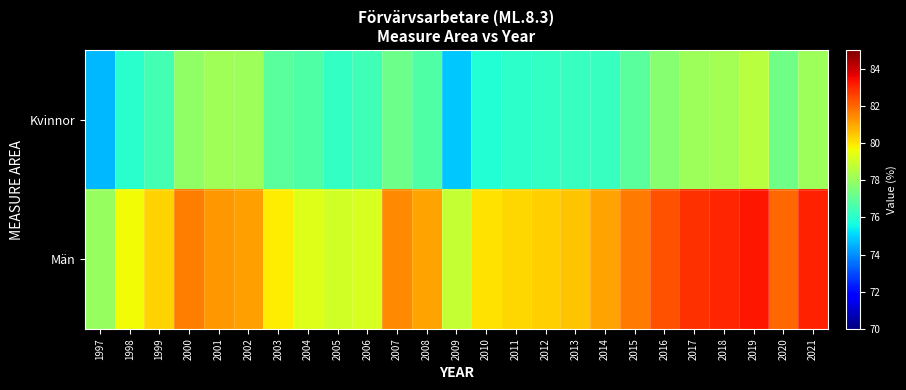

Reading left to right, what are all the values shown in this chart?

Kvinnor: 1997=74.6	1998=76.0	1999=76.5	2000=77.9	2001=78.2	2002=78.1	2003=76.9	2004=76.7	2005=76.2	2006=76.4	2007=77.2	2008=76.7	2009=74.8	2010=75.9	2011=76.0	2012=76.2	2013=76.3	2014=76.3	2015=76.9	2016=77.7	2017=78.1	2018=78.2	2019=78.6	2020=77.3	2021=78.1
Män: 1997=78.0	1998=79.7	1999=80.3	2000=81.6	2001=81.2	2002=81.1	2003=79.9	2004=79.3	2005=79.1	2006=79.1	2007=81.5	2008=81.1	2009=78.8	2010=80.1	2011=80.2	2012=80.4	2013=80.5	2014=81.0	2015=81.7	2016=82.3	2017=82.9	2018=83.0	2019=83.2	2020=82.0	2021=83.1